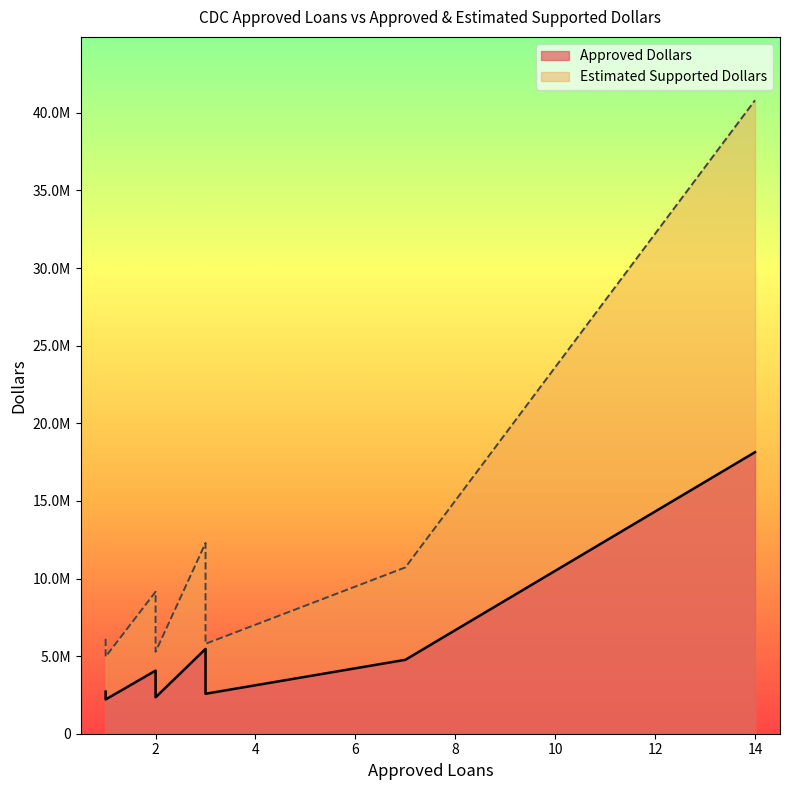

True or false: Estimated Supported Dollars and Approved Dollars cross at least once.

False